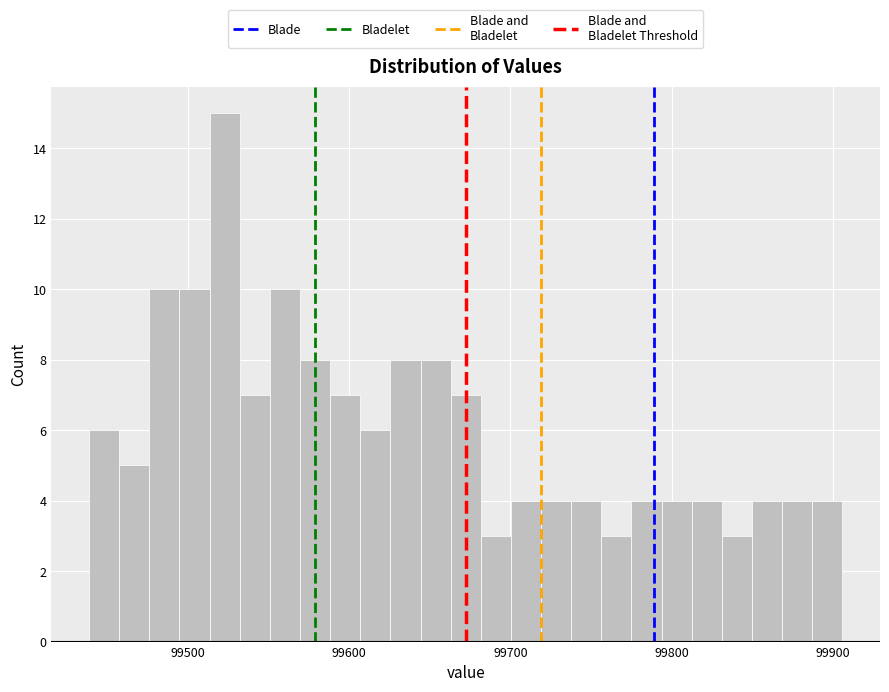

Read against the x-axis, roughly where is the centre of the tallest bar?

99520